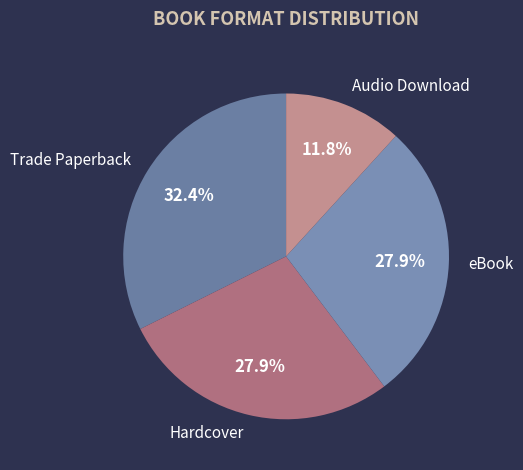

Count the number of slices in the pie.

4